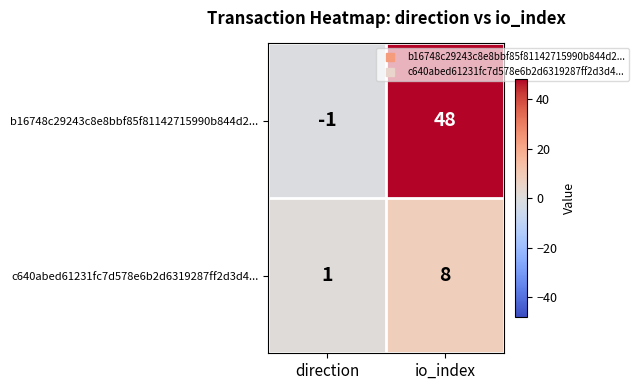

How many categories are shown in the chart?

2